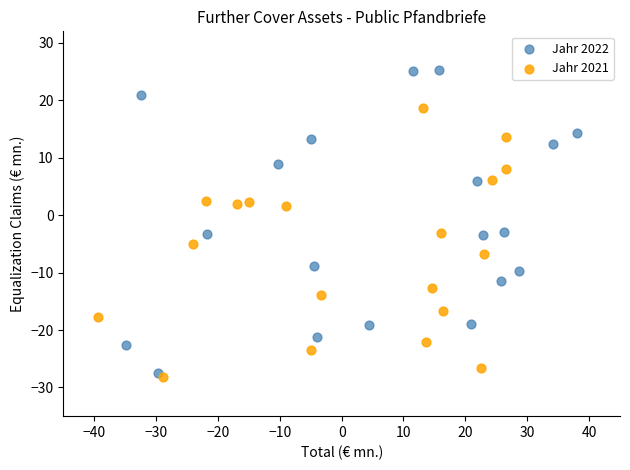

Which series has the largest Y range (max minus min)?

Jahr 2022